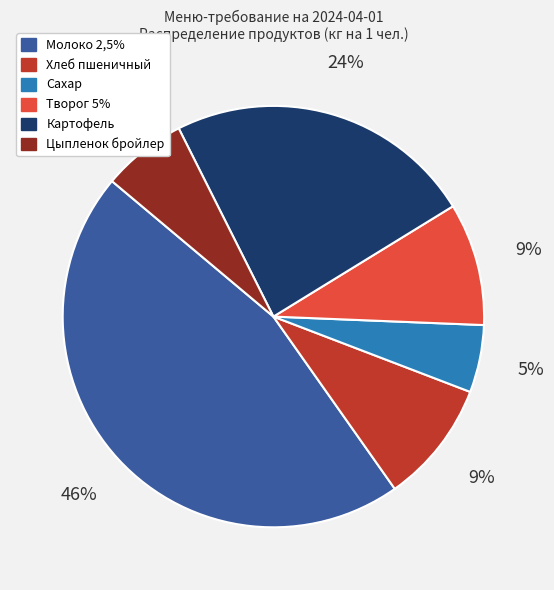

The Хлеб пшеничный slice represents 9% of the pie. True or false?

True